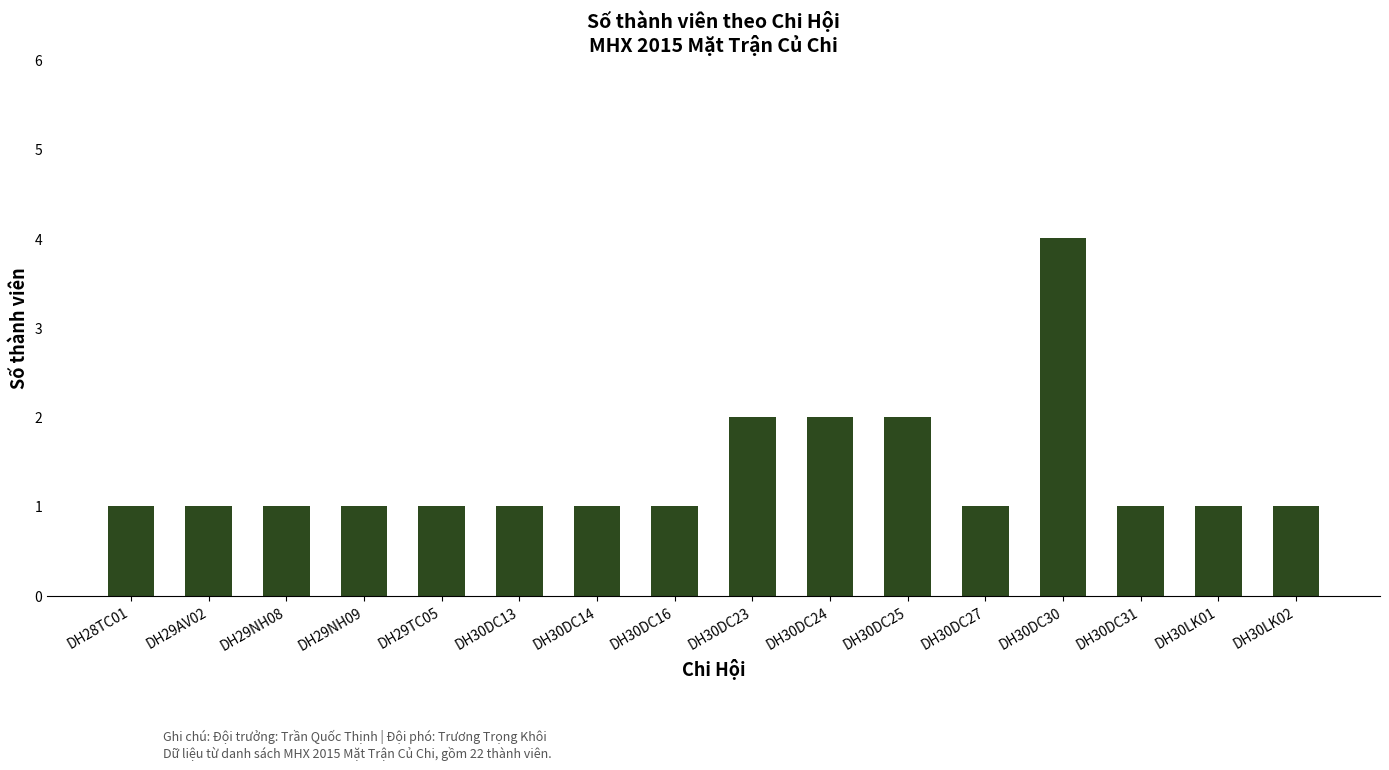

Reading left to right, transcribe all the data shown in this chart.

1	1	1	1	1	1	1	1	2	2	2	1	4	1	1	1